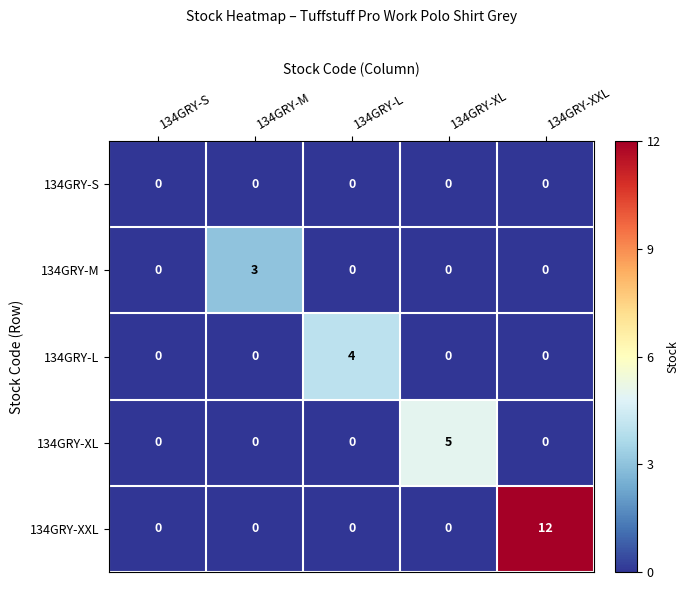

At which category does the chart reach its peak across all series?

134GRY-XXL